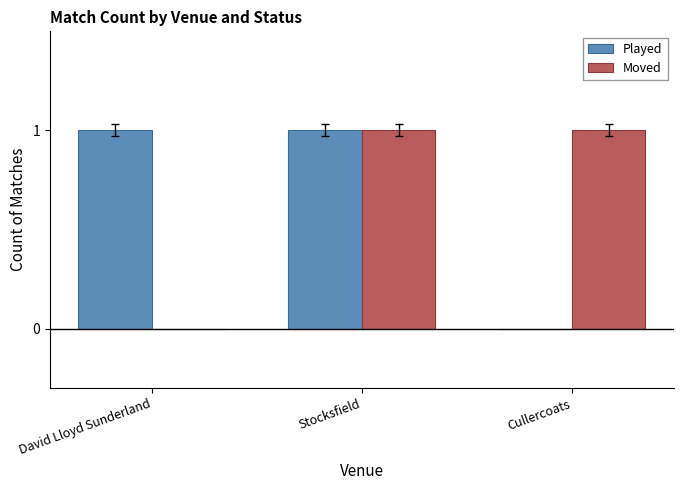

At which category is the sum across all series the highest?

Stocksfield